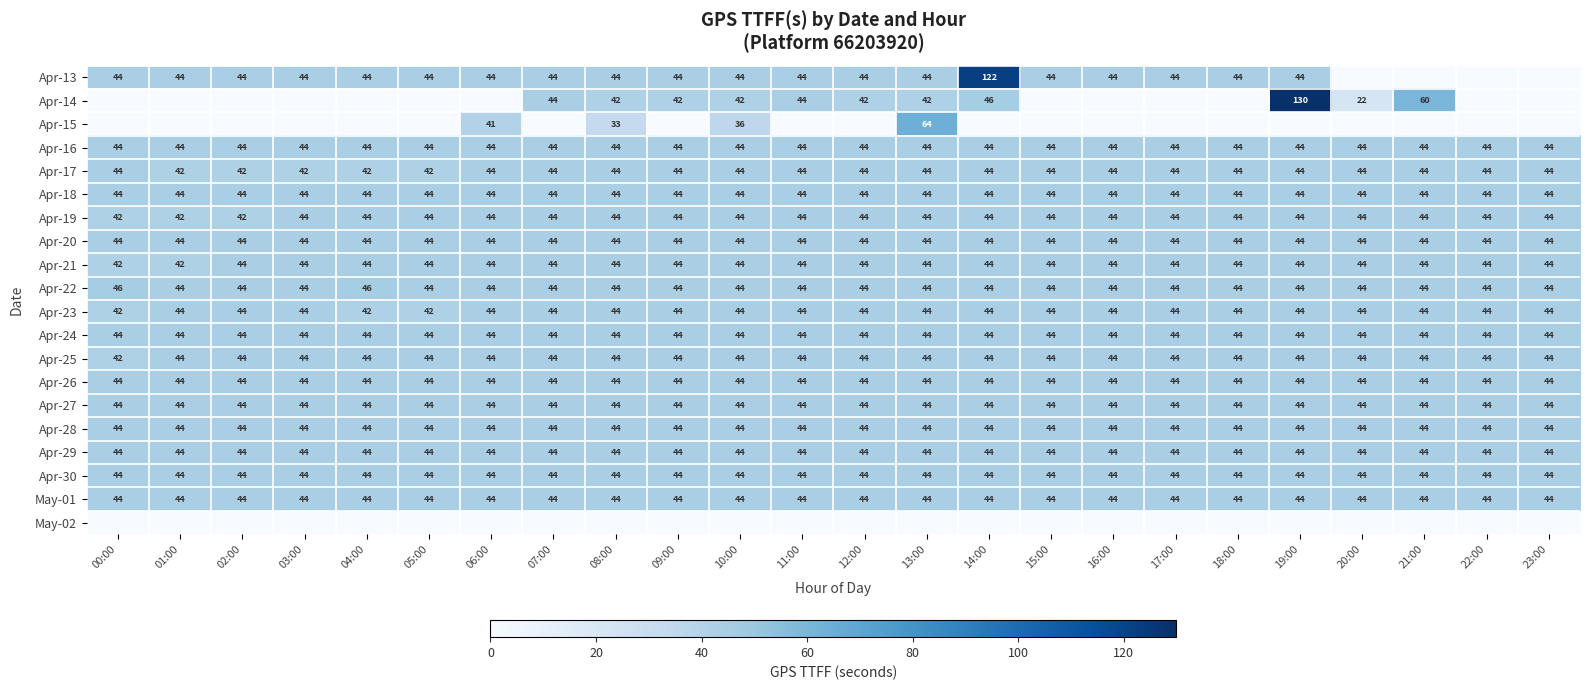

What is the sum of the Apr-29 values at 07:00 and 12:00?

88